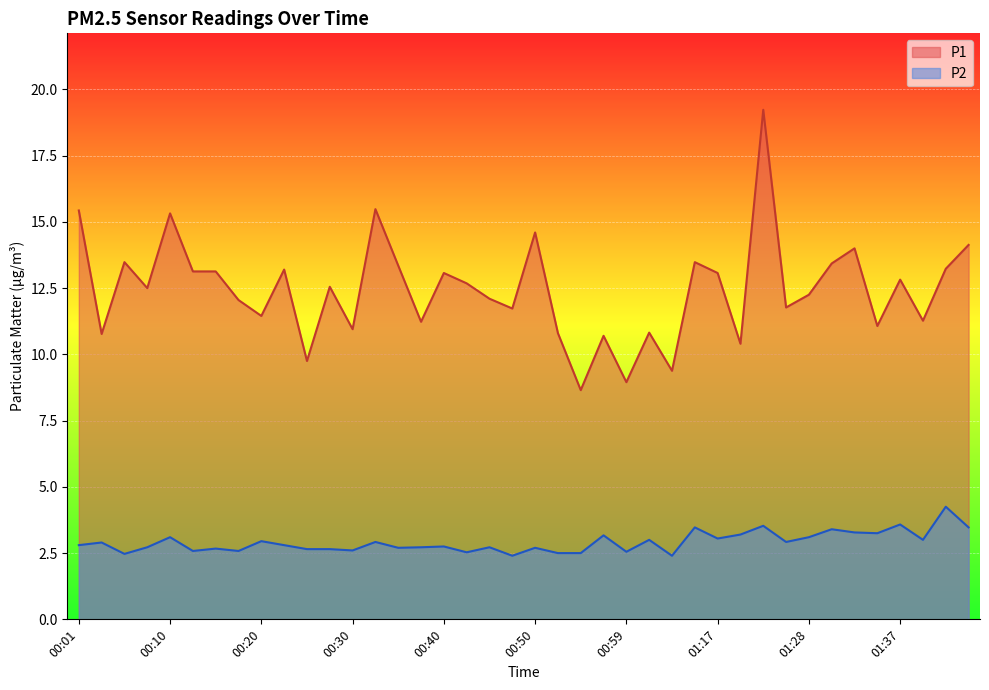

What is the label of the 16th point from the left?

00:37